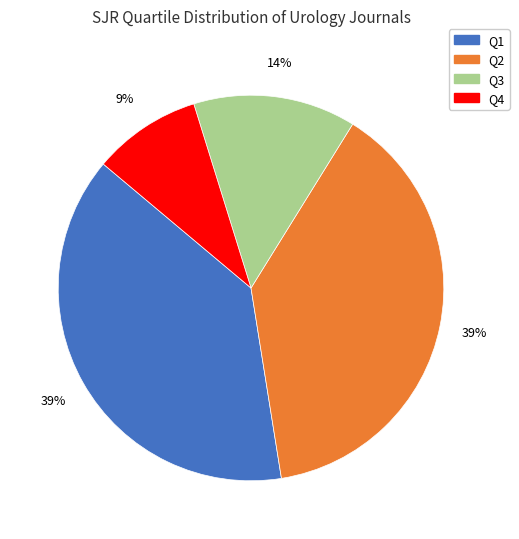

Which has a higher value, Q3 or Q4?

Q3